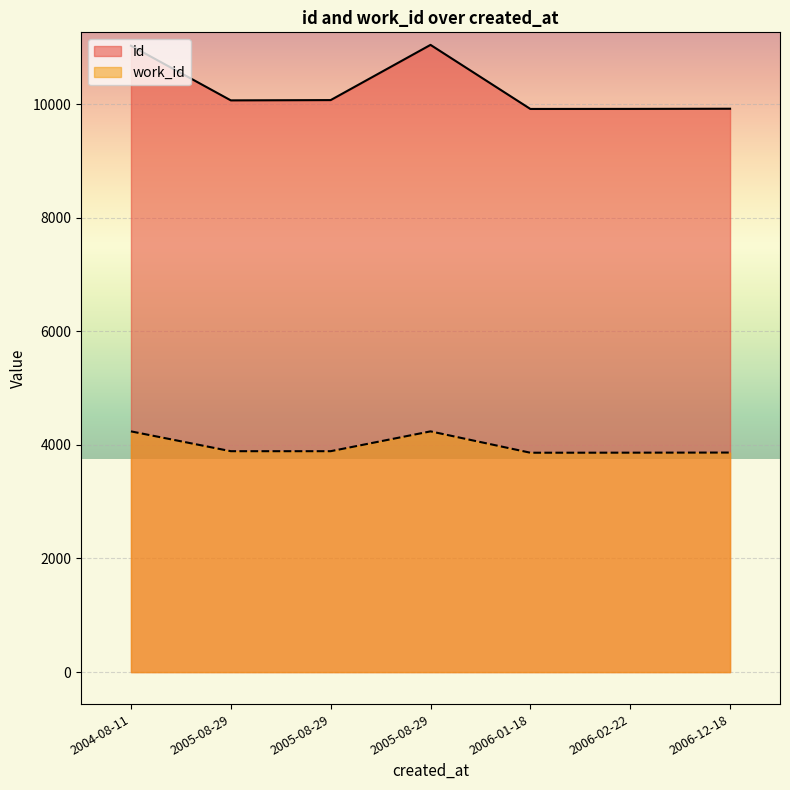

List the series in order of their overall mean, lowest first.

work_id, id